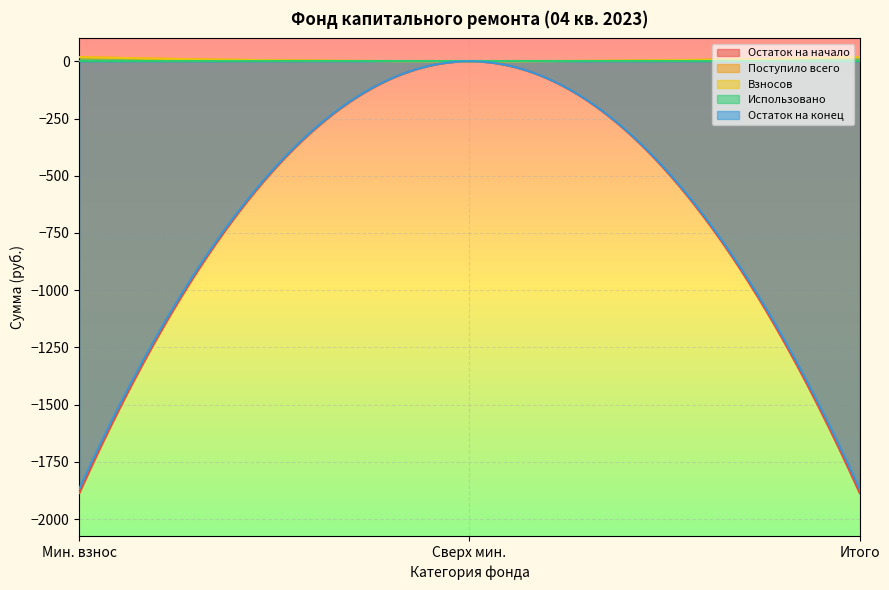

At which category is the sum across all series the highest?

сверх минимального взноса